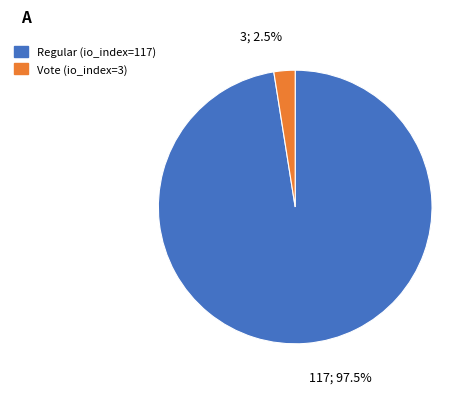

To the nearest percent, what is the difference between the largest and smallest slice percentages?

95%